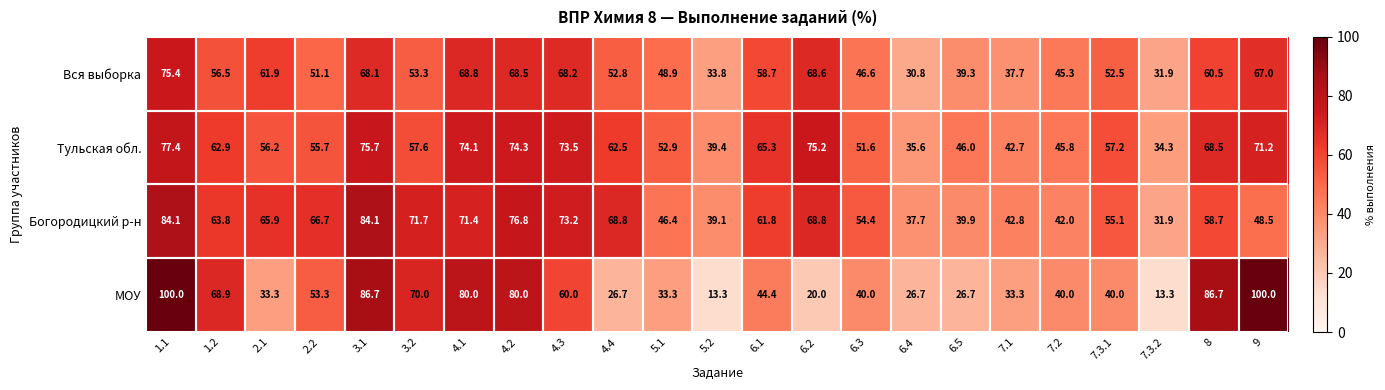

True or false: Тульская обл. has a value of 17.5 at 4.4.

False